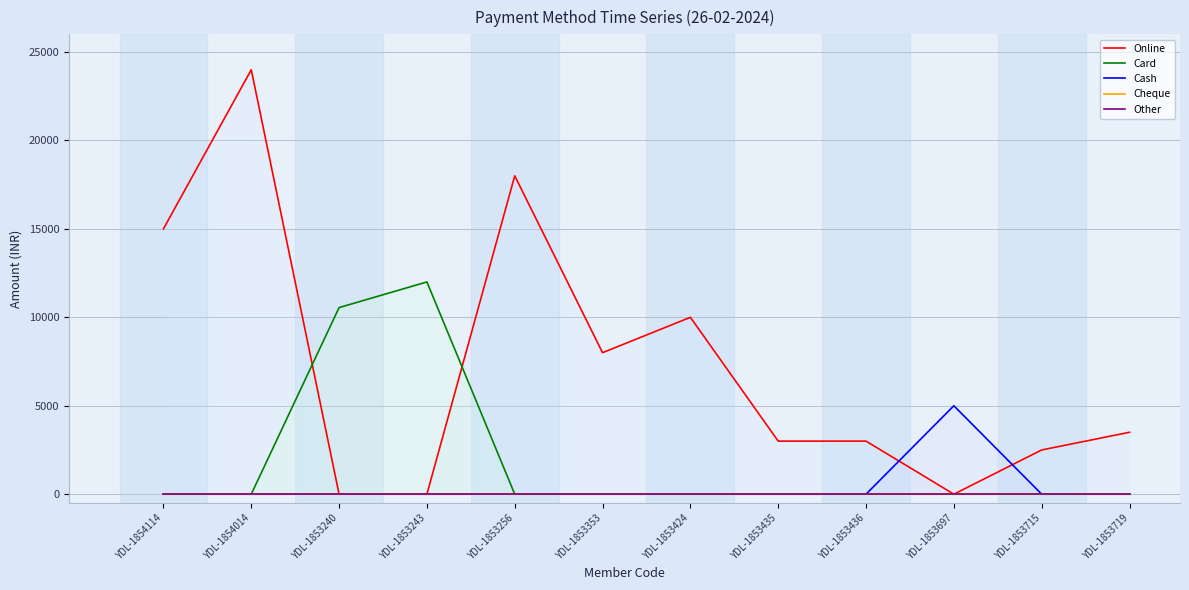

Which series has the widest spread of values?

Online